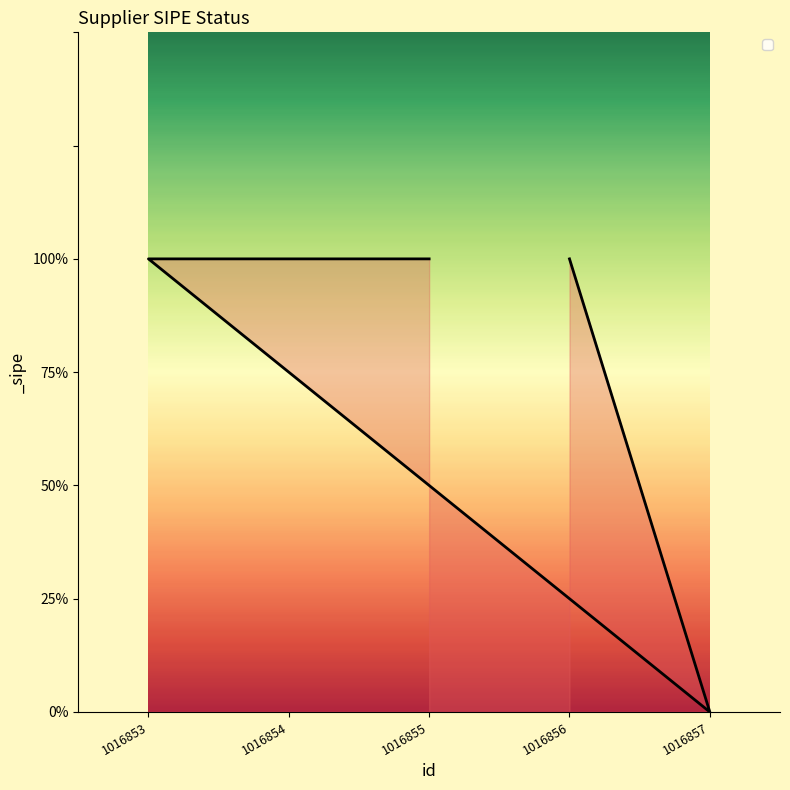

At which label is the value closest to 0?

1016857